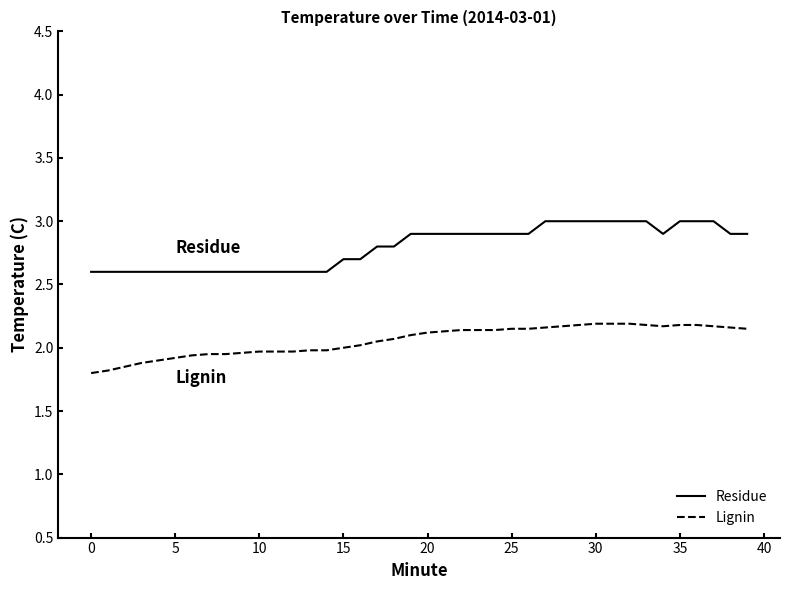

True or false: Lignin and Residue cross at least once.

False